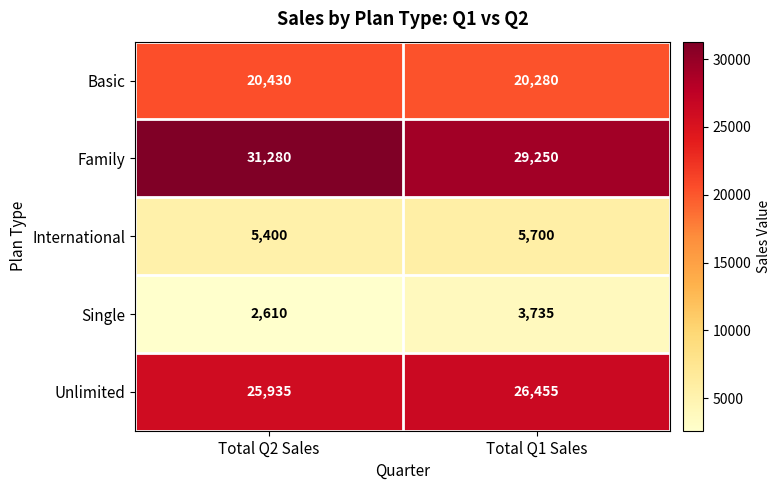

Reading left to right, transcribe all the data shown in this chart.

Basic: Total Q2 Sales=20430	Total Q1 Sales=20280
Family: Total Q2 Sales=31280	Total Q1 Sales=29250
International: Total Q2 Sales=5400	Total Q1 Sales=5700
Single: Total Q2 Sales=2610	Total Q1 Sales=3735
Unlimited: Total Q2 Sales=25935	Total Q1 Sales=26455